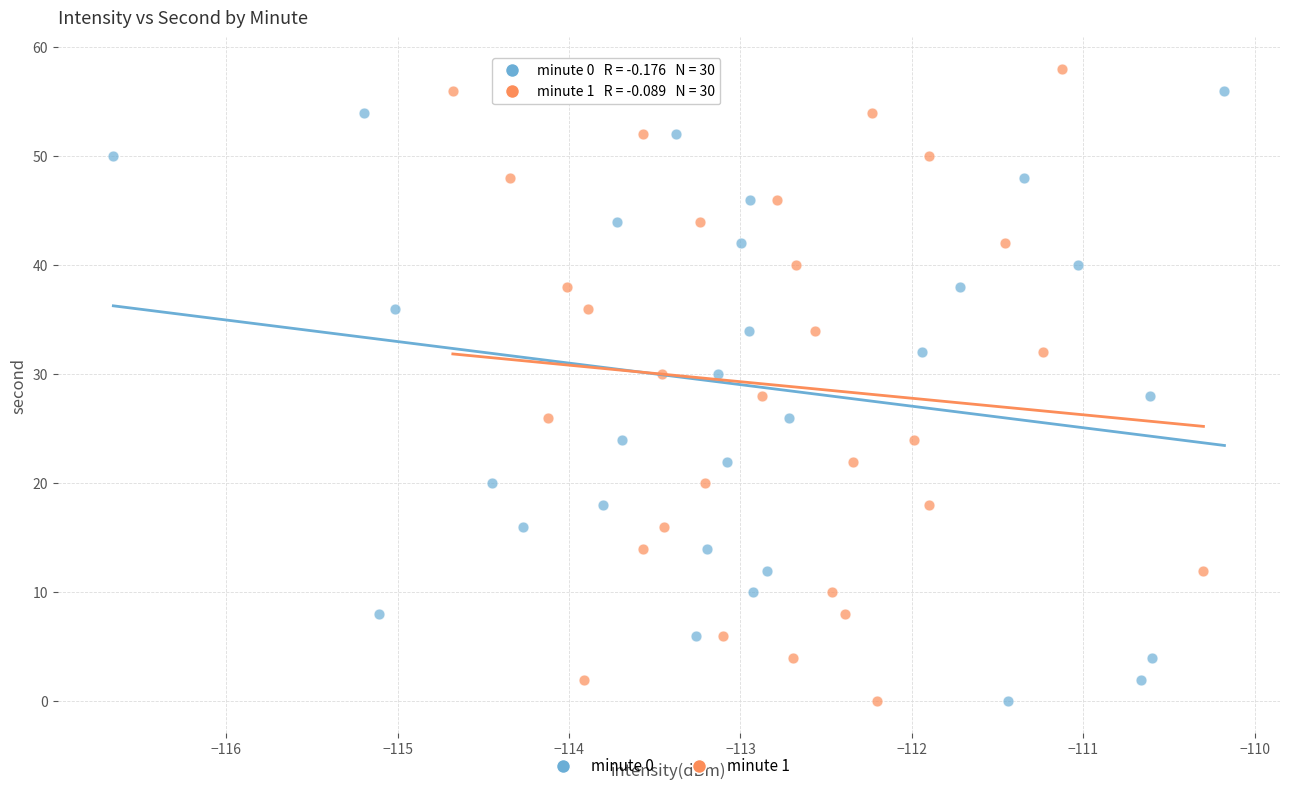

What are all the series names shown in the legend?

minute 0, minute 1